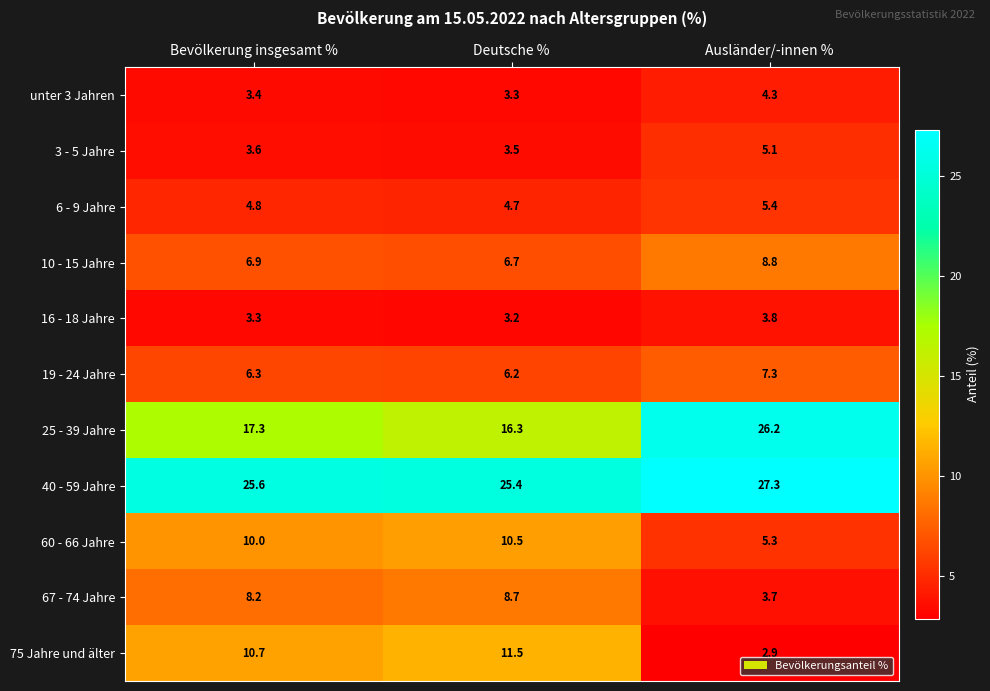

What is the total value across all series at Ausländer/-innen %?

100.1